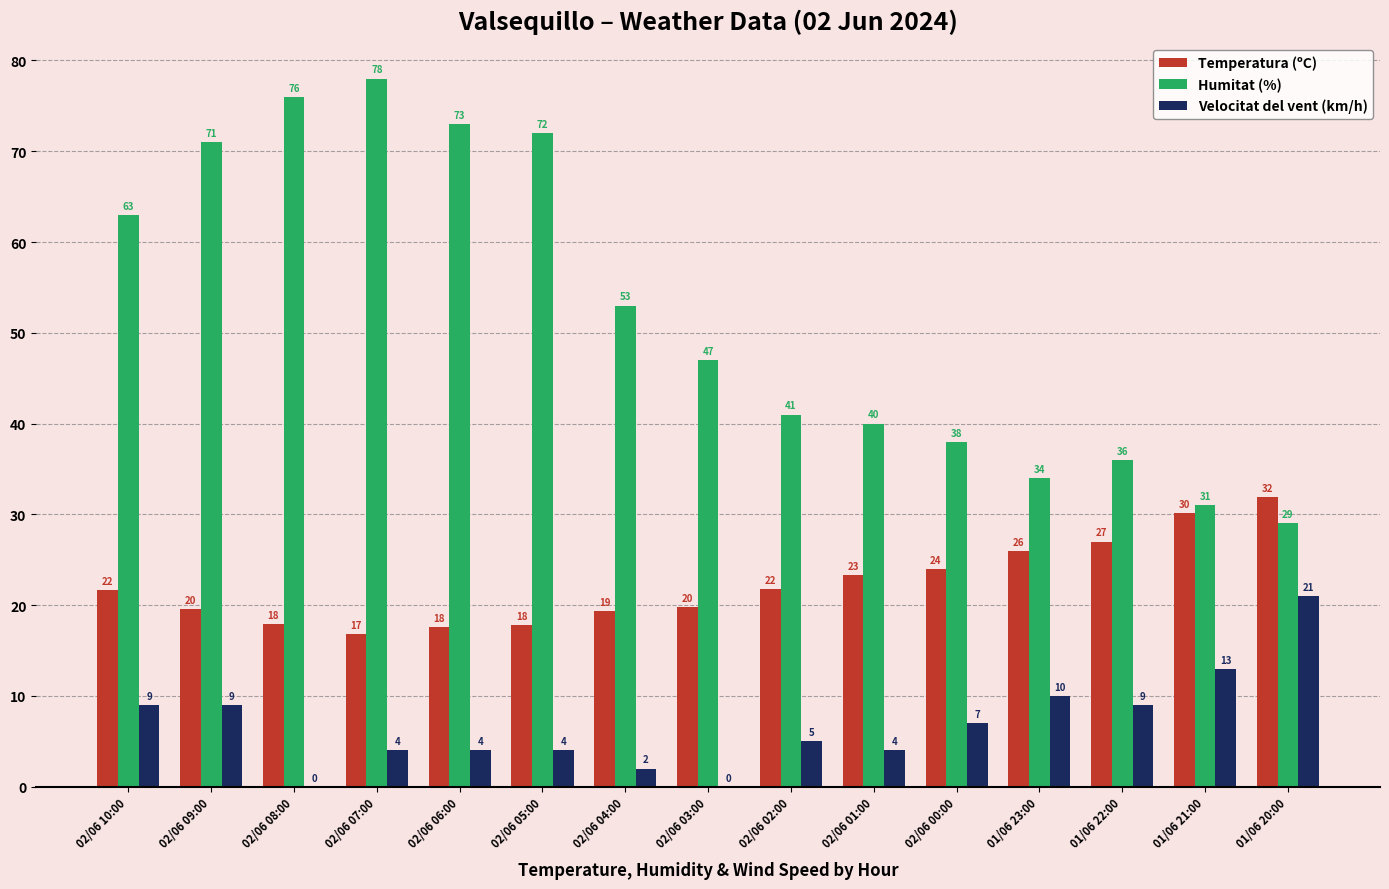

Count the number of categories in the chart.

15